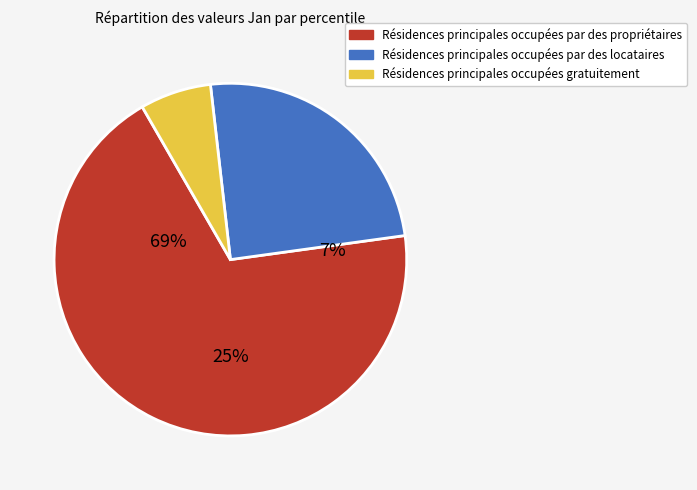

Combined, do pct85 and pct55 account for over 50%?

No